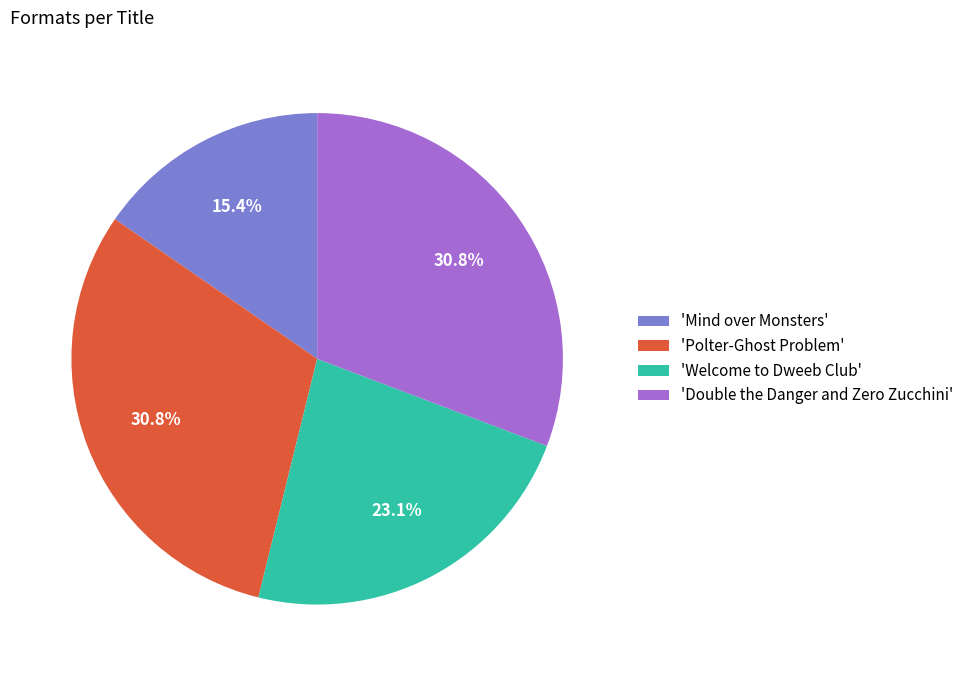

To the nearest percent, what is the difference between the largest and smallest slice percentages?

15%